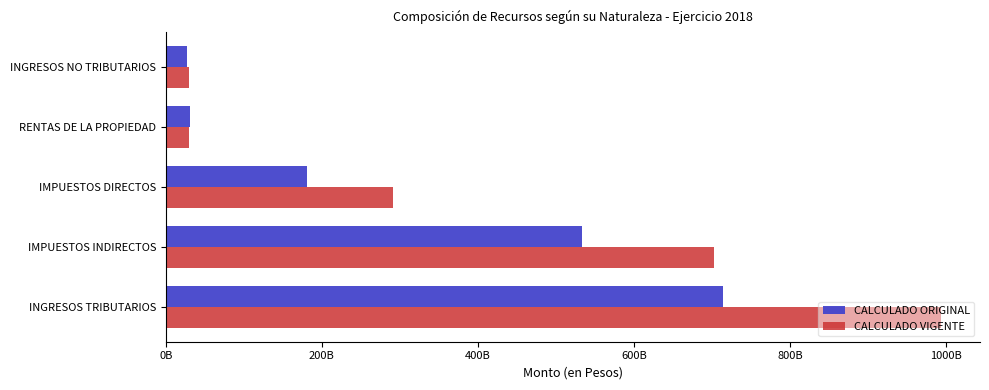

What is the average value of the CALCULADO VIGENTE series?

409212291896